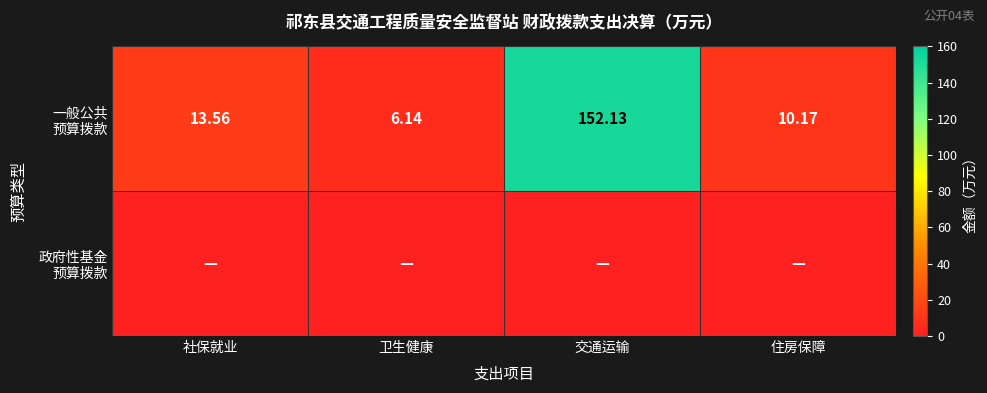

At how many categories does at least one series exceed 135?

1